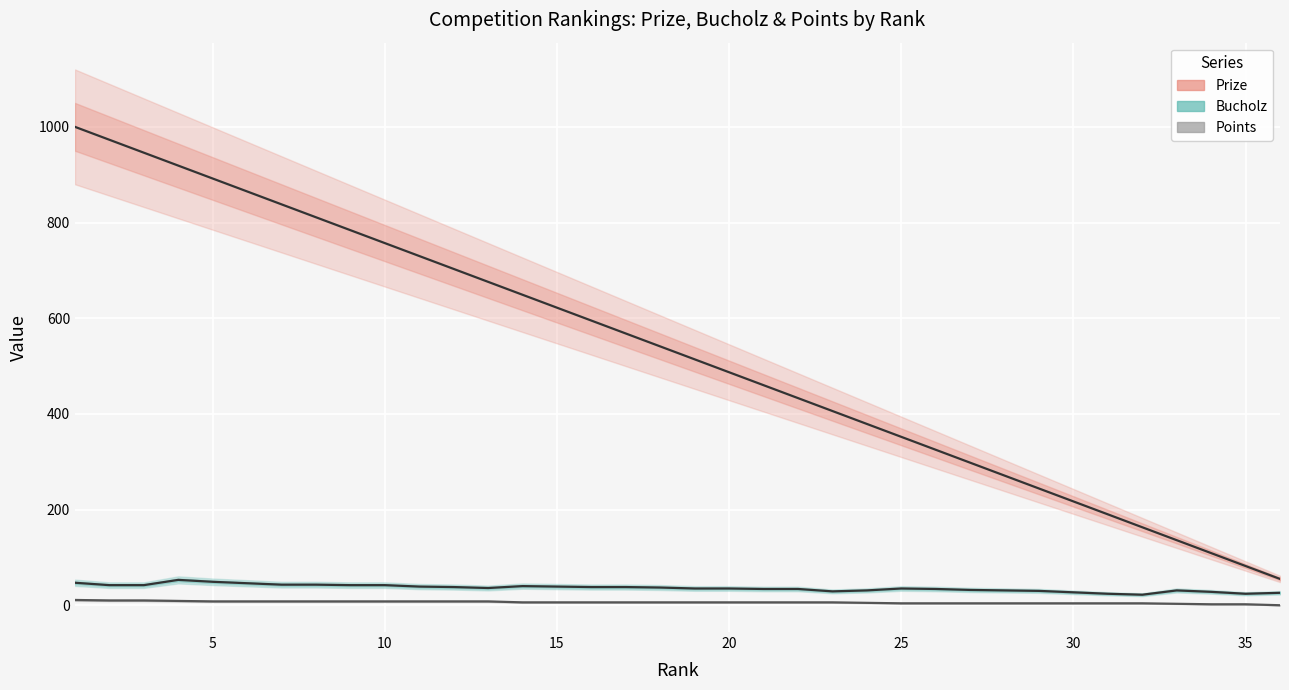

What is the maximum value for Points?

11